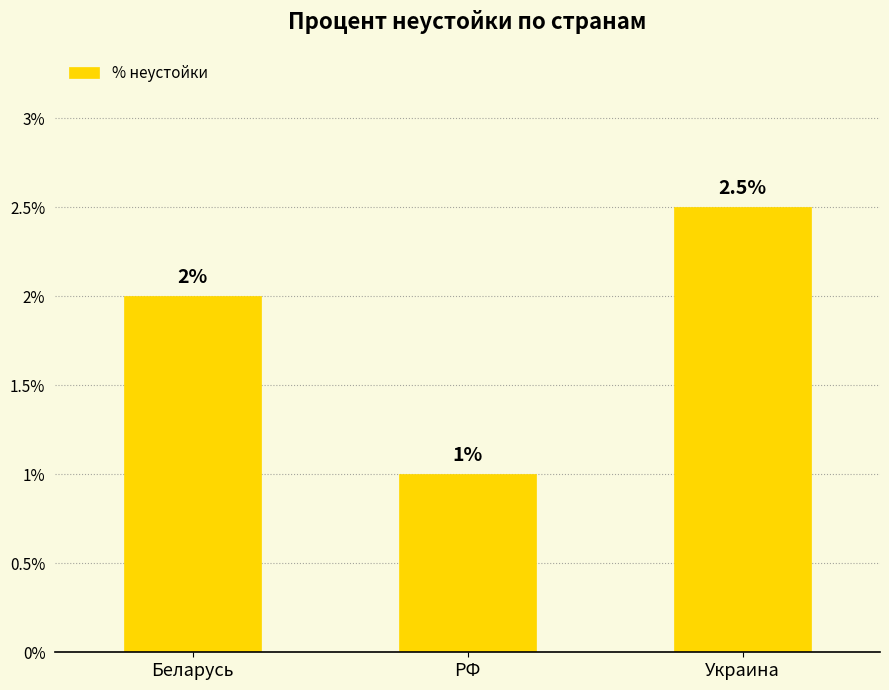

Which label corresponds to the largest value in the chart?

Украина